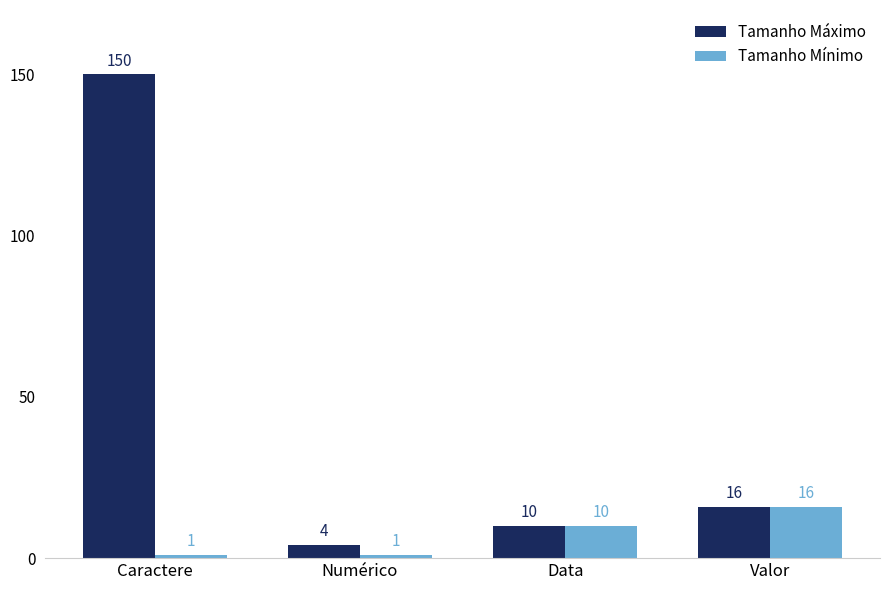

What value does the Tamanho Mínimo series have at Valor?

16